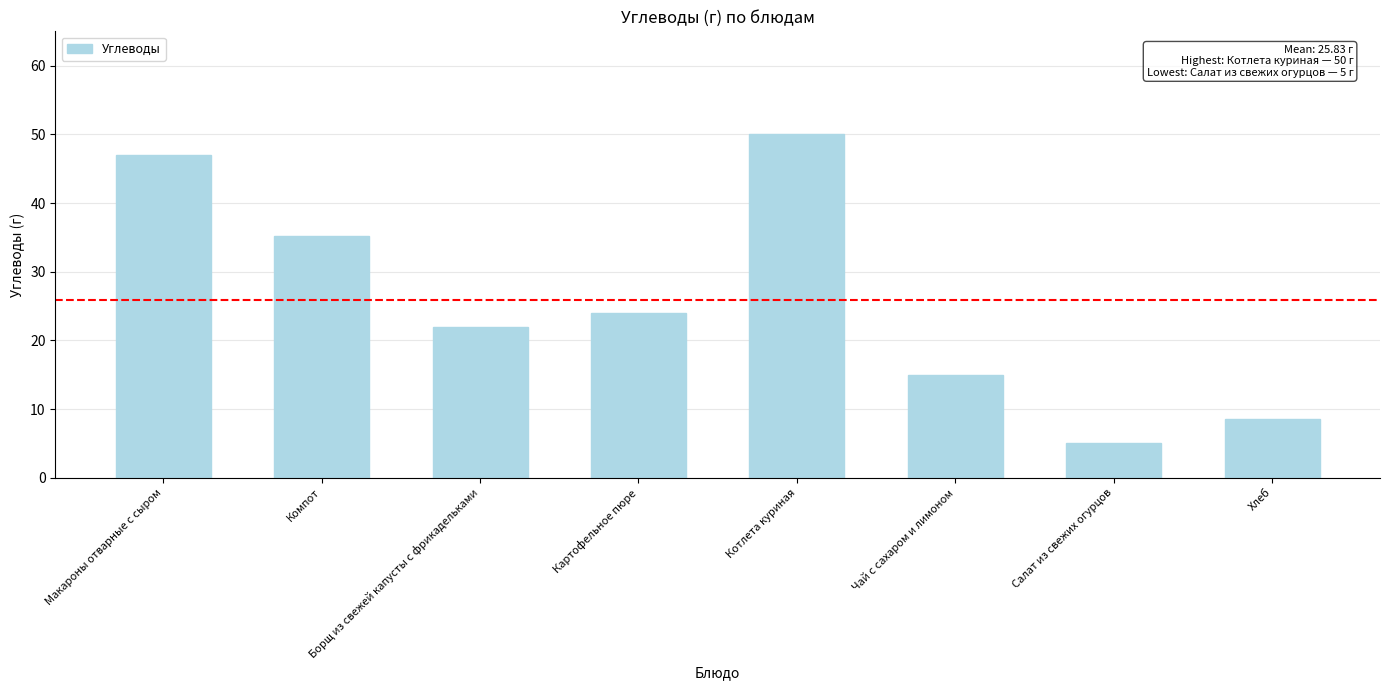

Are the bars horizontal?

No